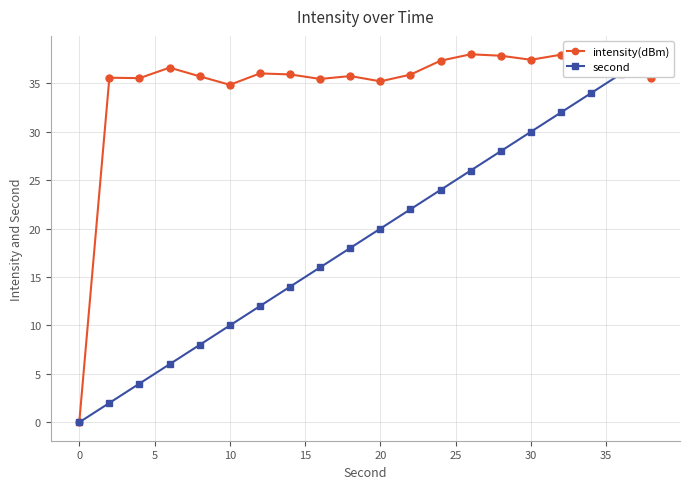

Is it true that intensity(dBm) equals 35.2 at 20?

True